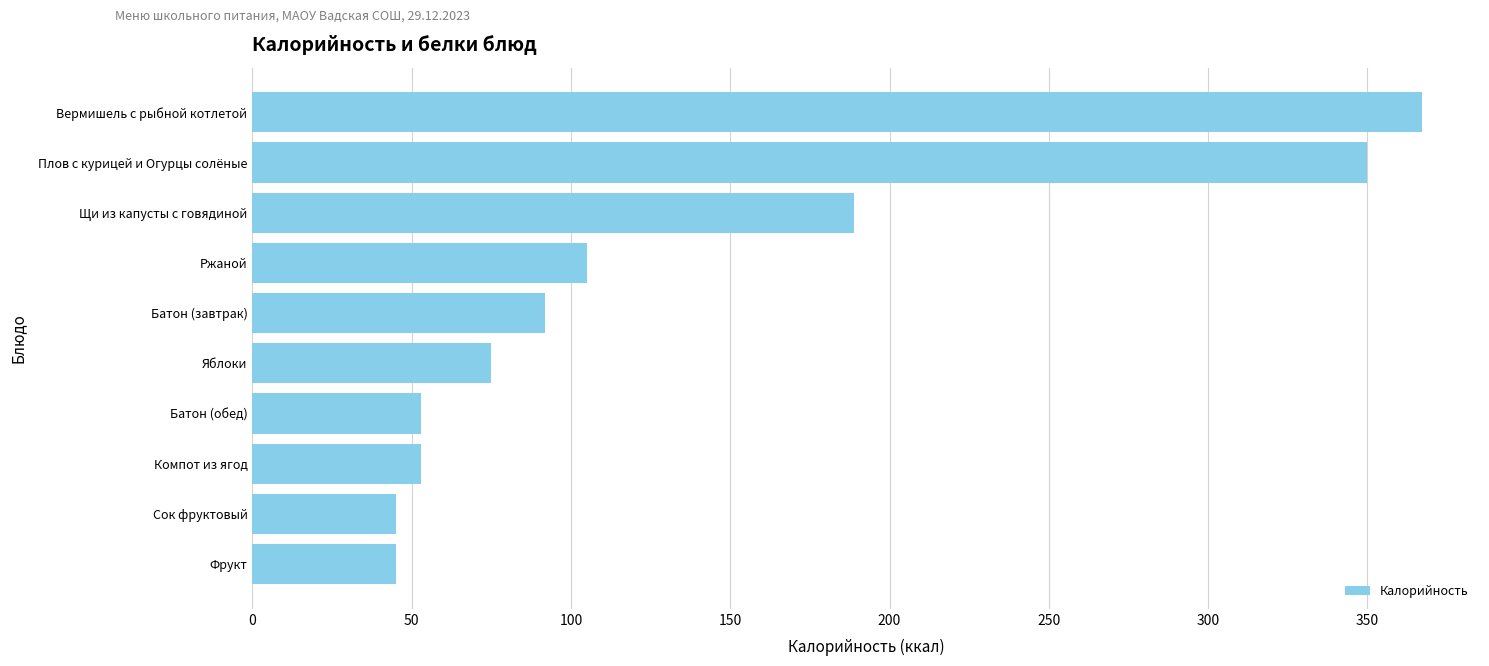

The chart shows a value of 53 at Компот из ягод. True or false?

True